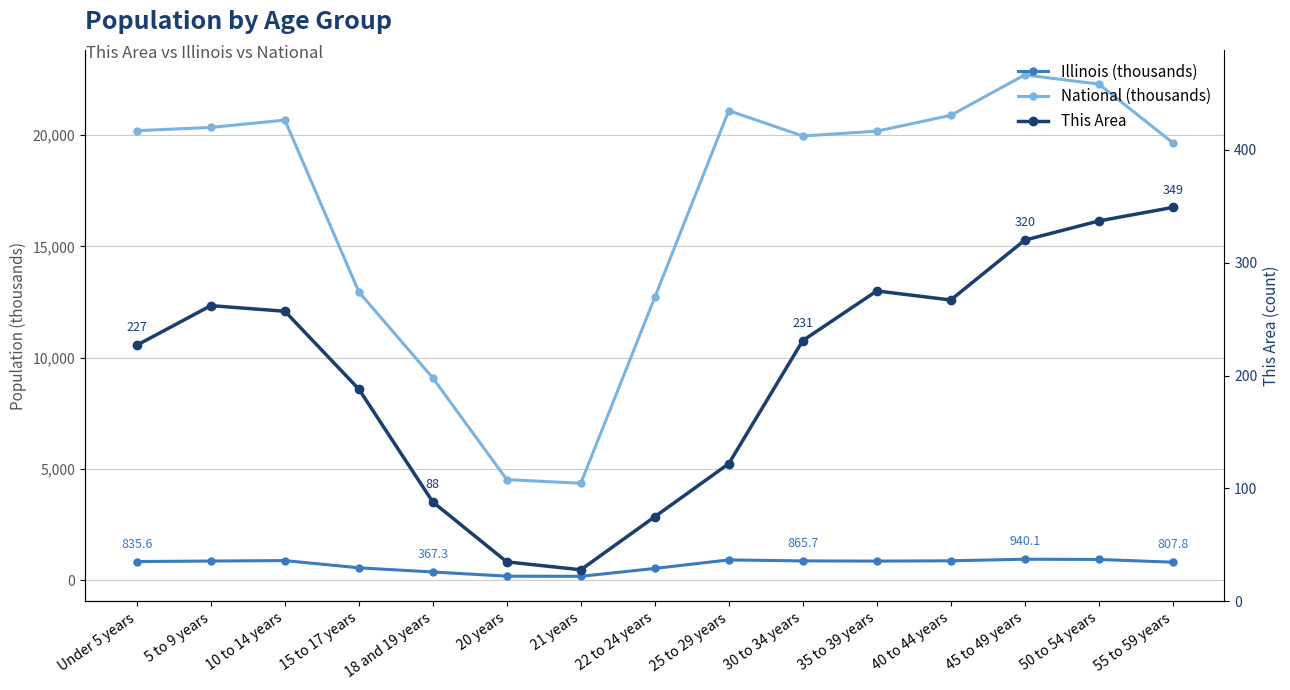

True or false: National (thousands) has more than 2 points higher than both neighbors.

True